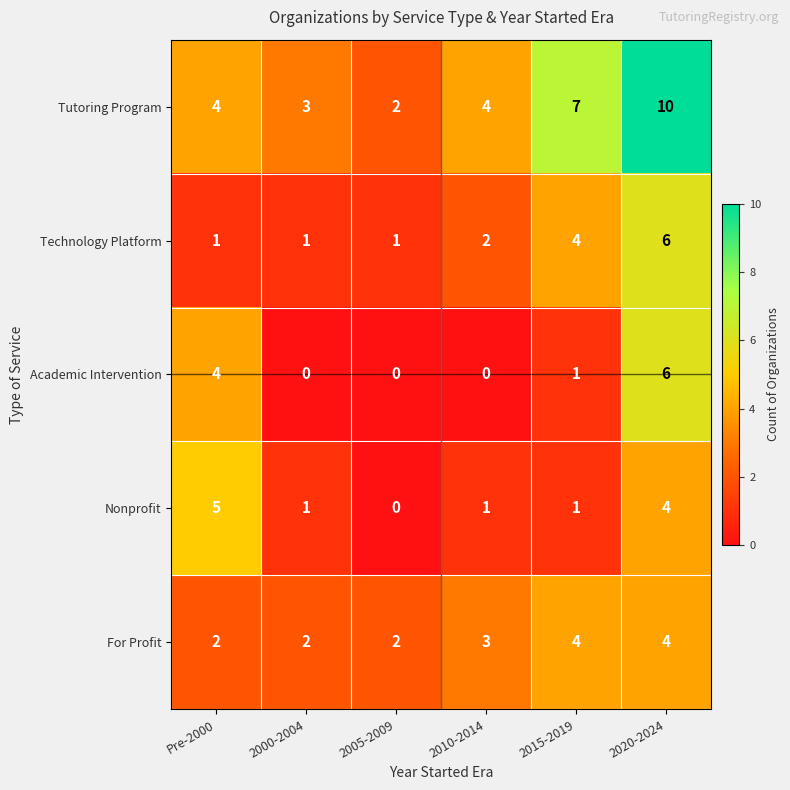

Where is Academic Intervention nearest to the value 3?

Pre-2000